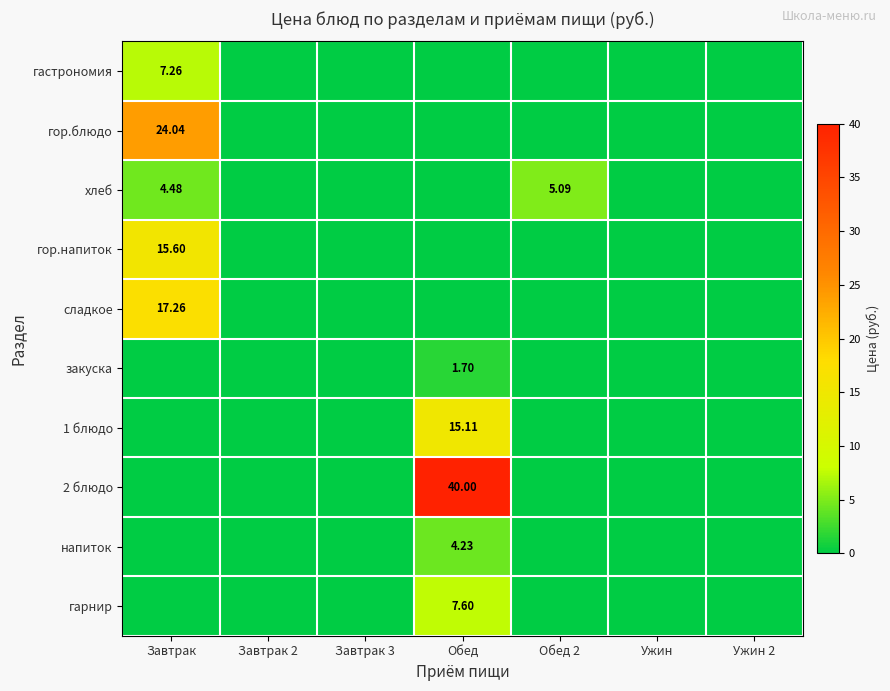

What is the greatest value displayed?

40.0